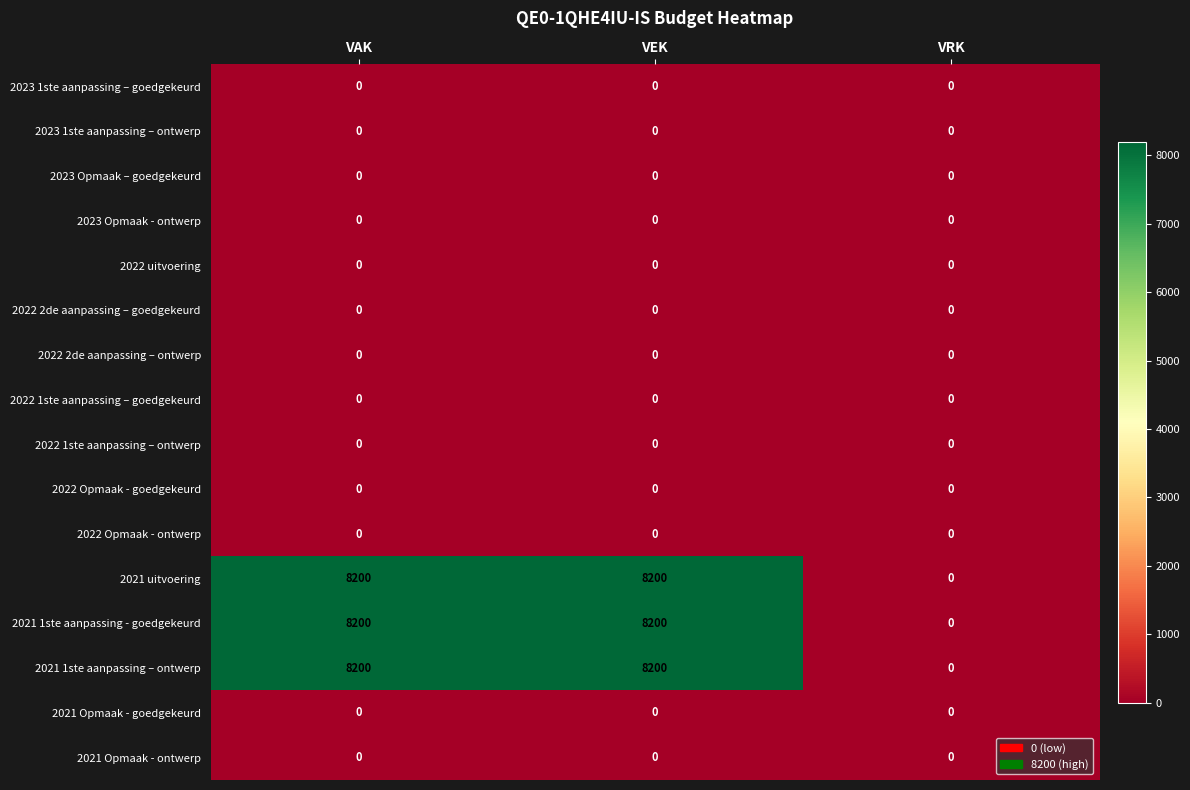

What is the maximum value shown in the chart?

8200